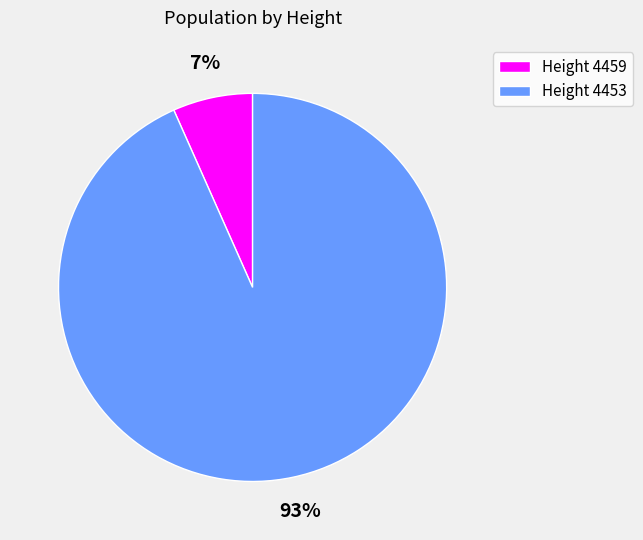

Which category has the biggest portion of the pie?

Height 4453